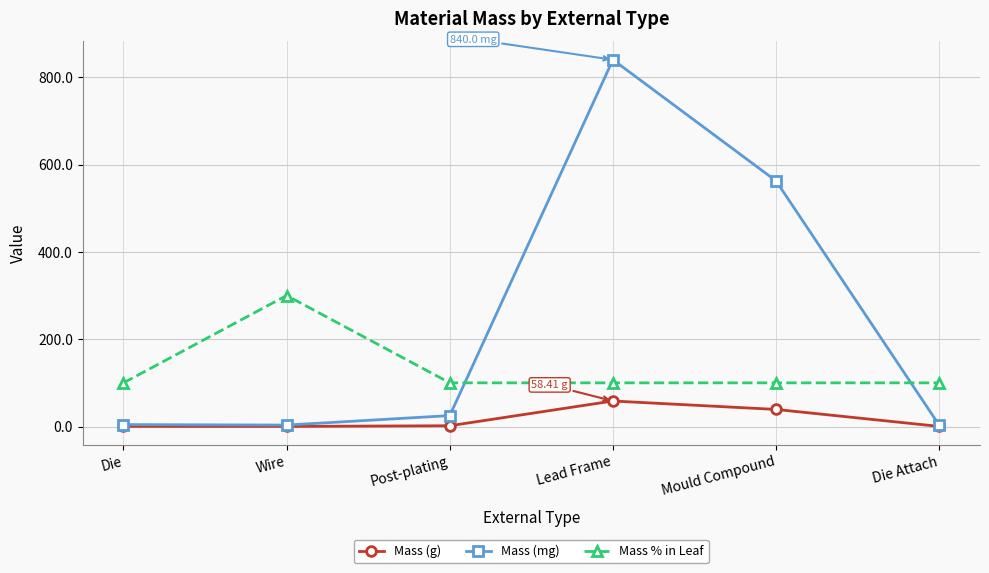

What is the average value of the Mass (g) series?

16.7